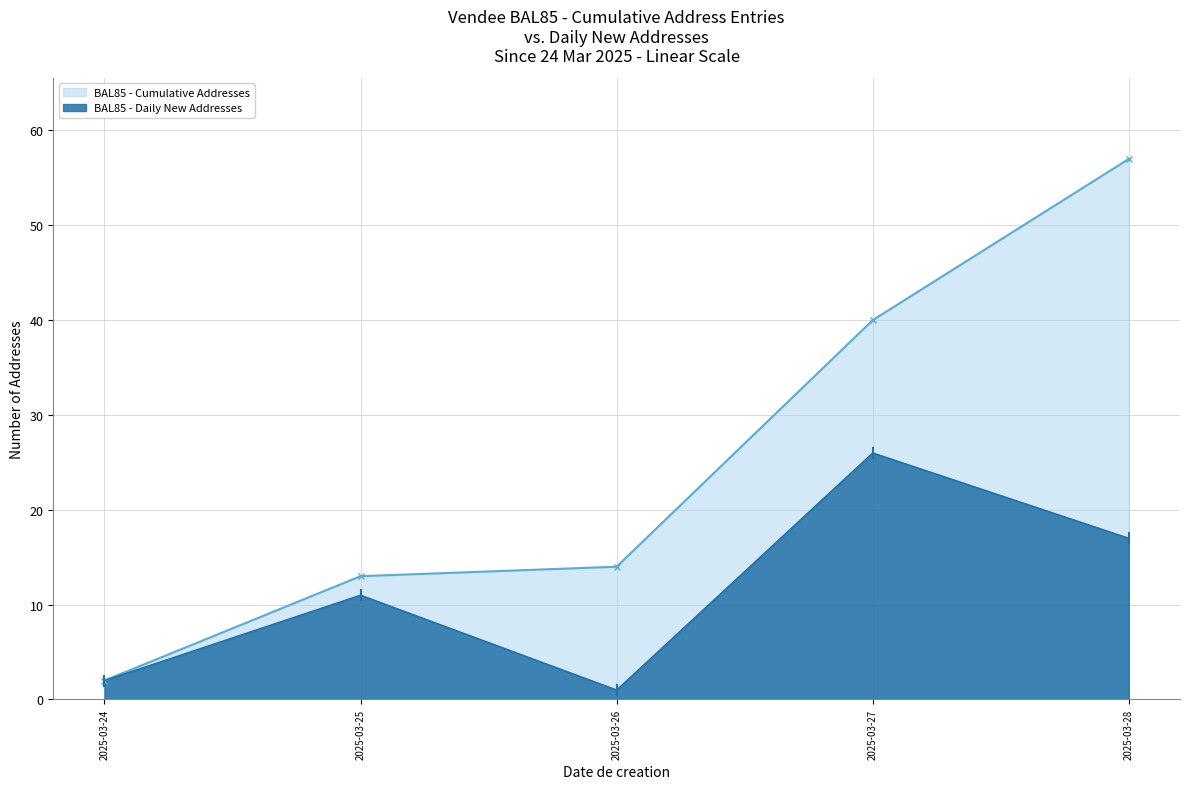

Reading left to right, list all the values displayed in this chart.

BAL85 - Cumulative Addresses: 2	13	14	40	57
BAL85 - Daily New Addresses: 2	11	1	26	17